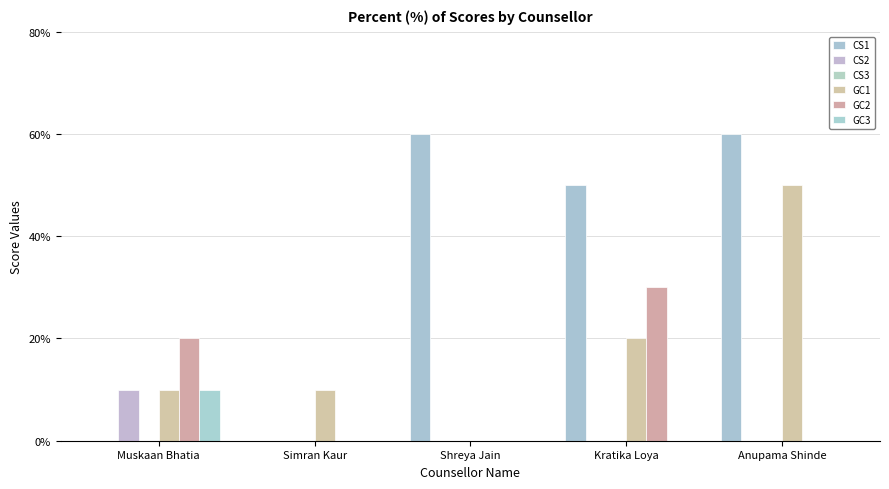

At which label does GC1 reach its peak?

Anupama Shinde